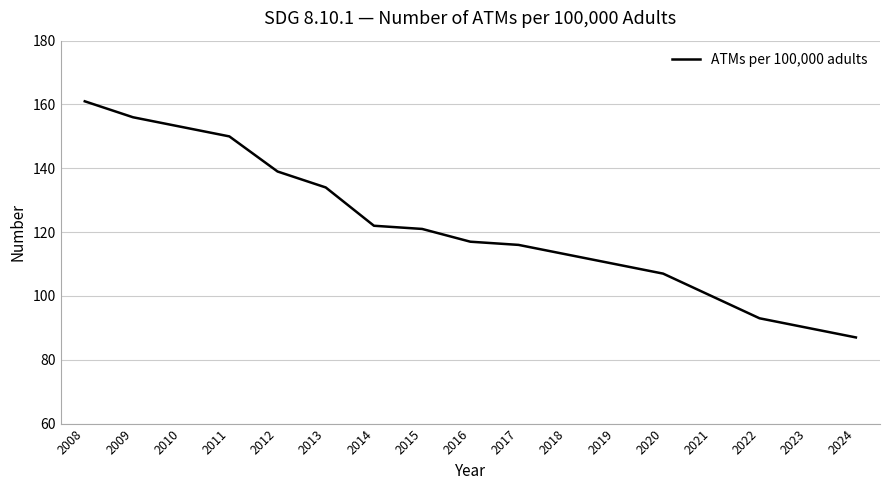

The value at 2010 is 153. True or false?

True